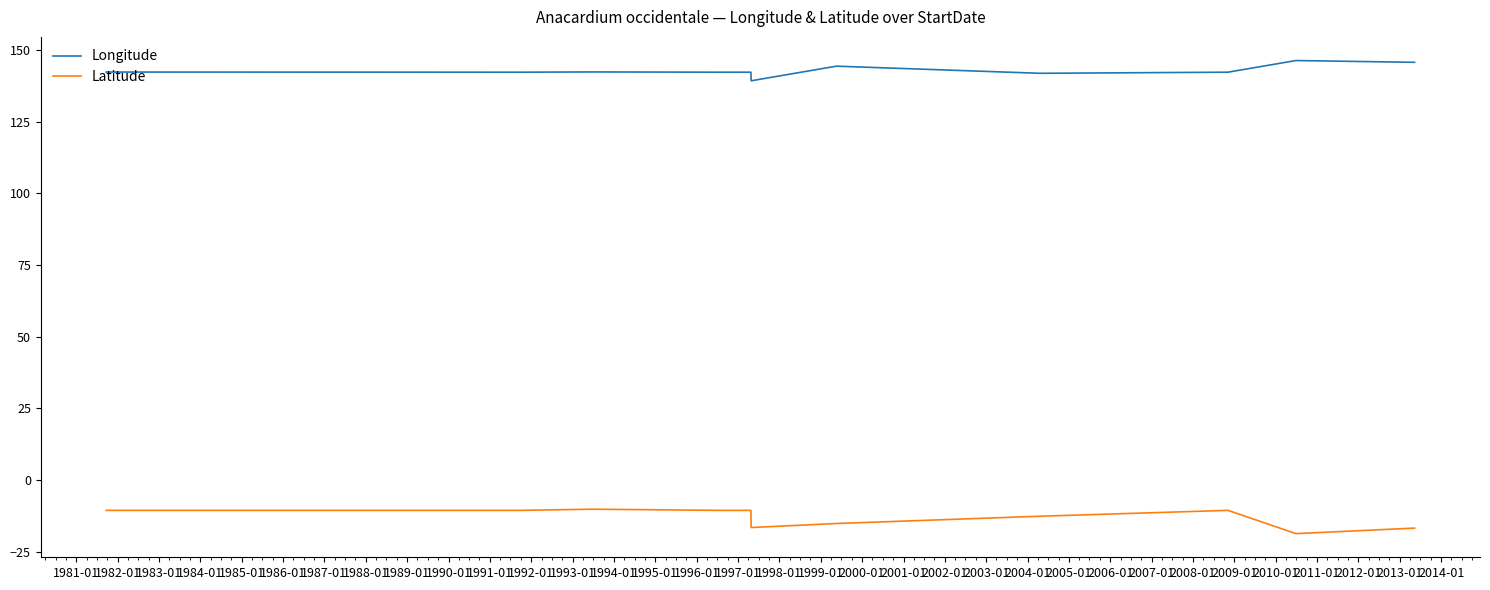

What is the maximum value for Latitude?

-10.2